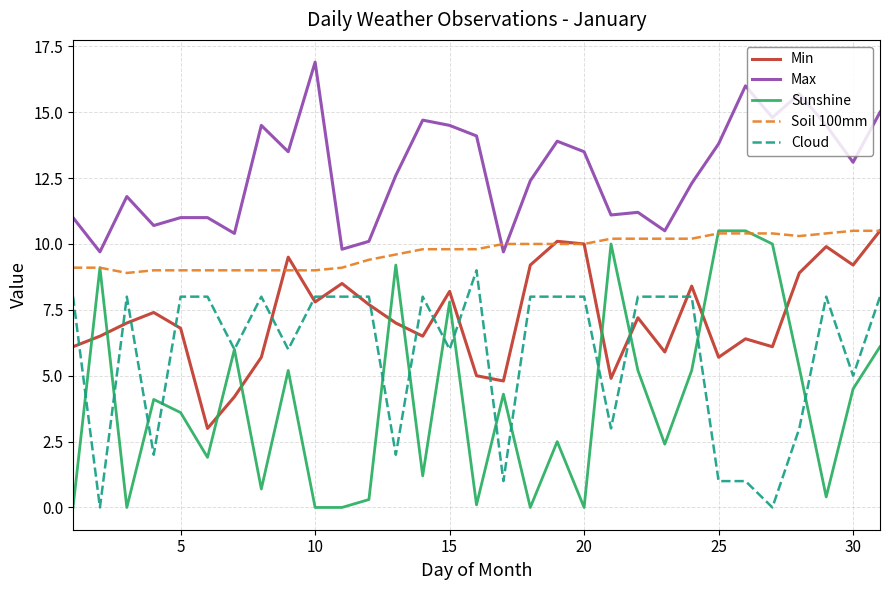

Which series has the largest total across all categories?

Max